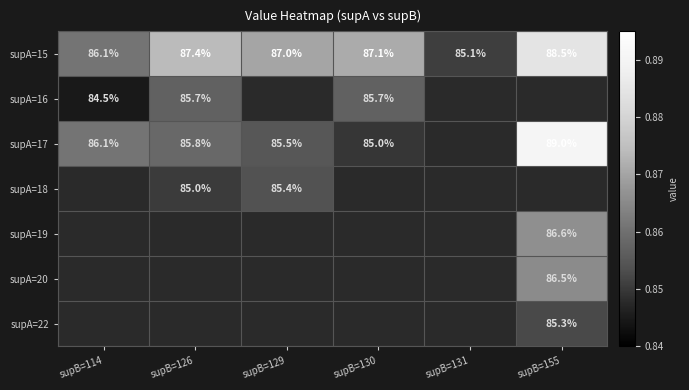

What is the sum of the supA=15 values at supB=126 and supB=155?

175.9